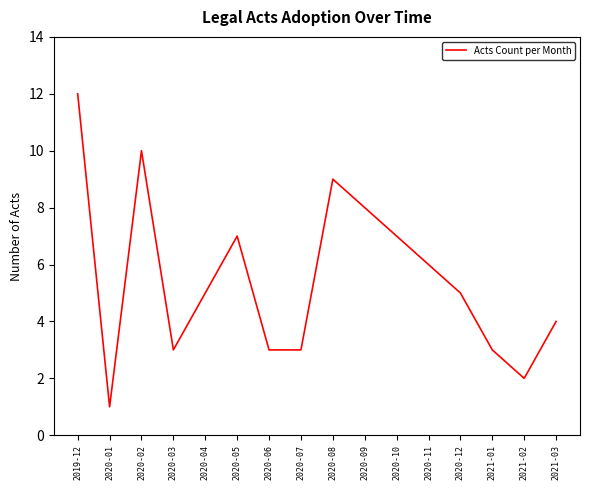

Does the chart have visible grid lines?

No